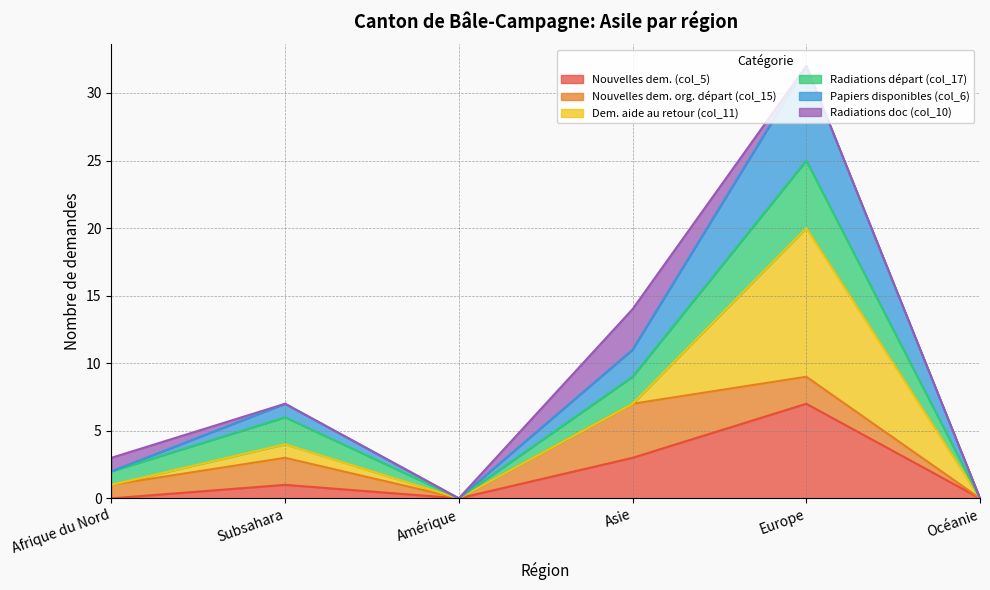

How many data points in Nouvelles dem. (col_5) are less than 1?

3